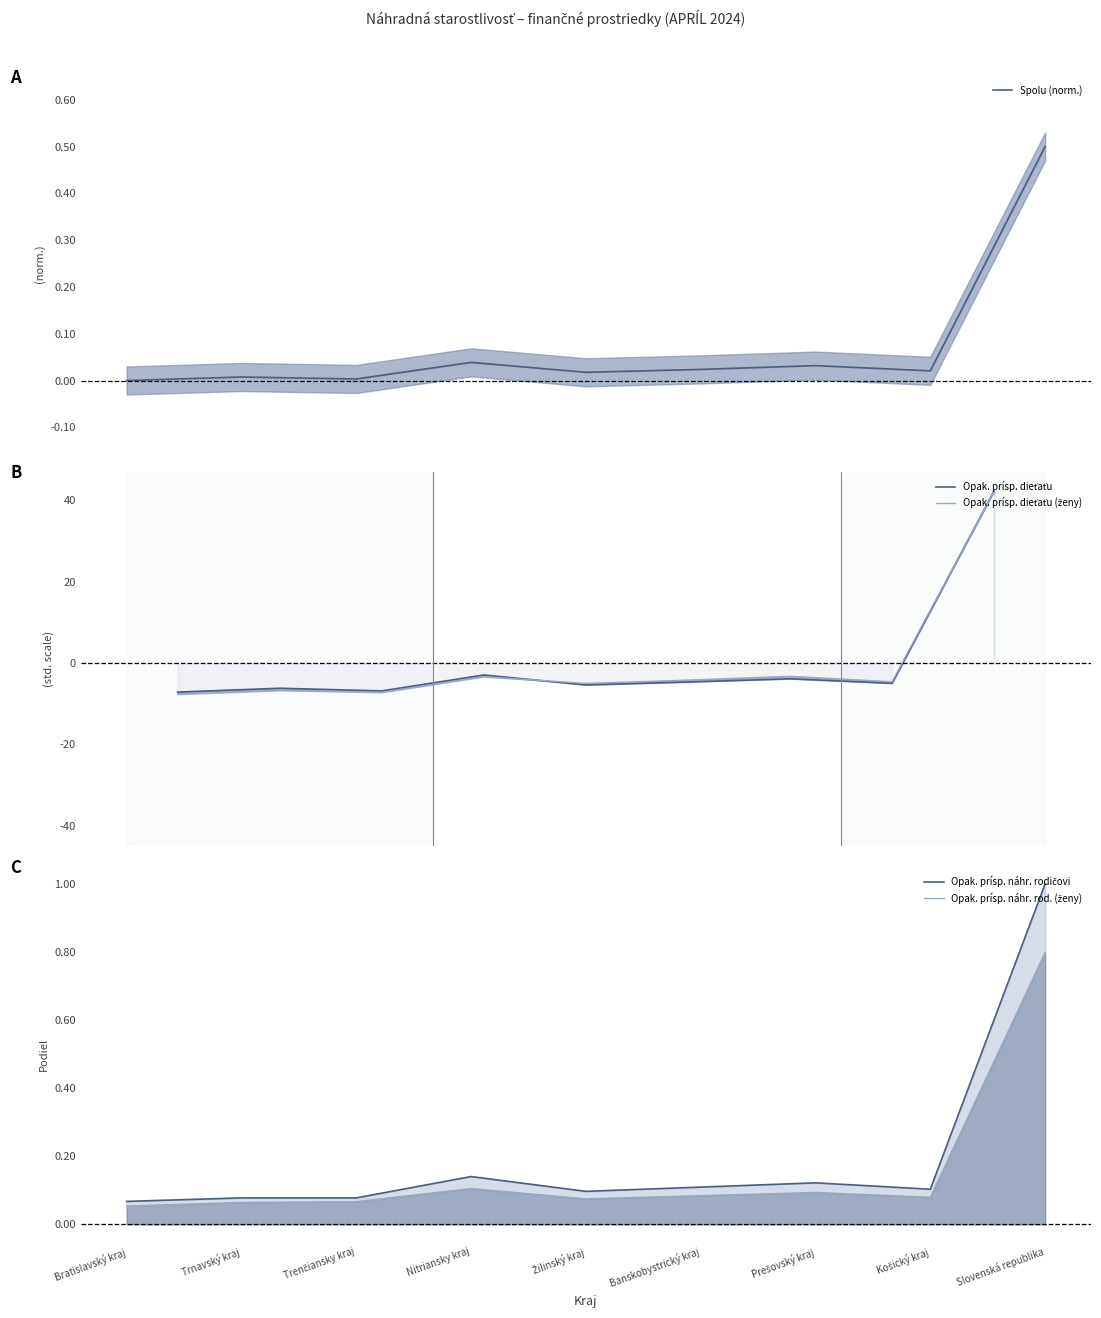

What are all the series names shown in the legend?

Spolu (norm.), Opak. prísp. dieťaťu, Opak. prísp. dieťaťu (ženy), Opak. prísp. náhr. rodičovi, Opak. prísp. náhr. rod. (ženy)